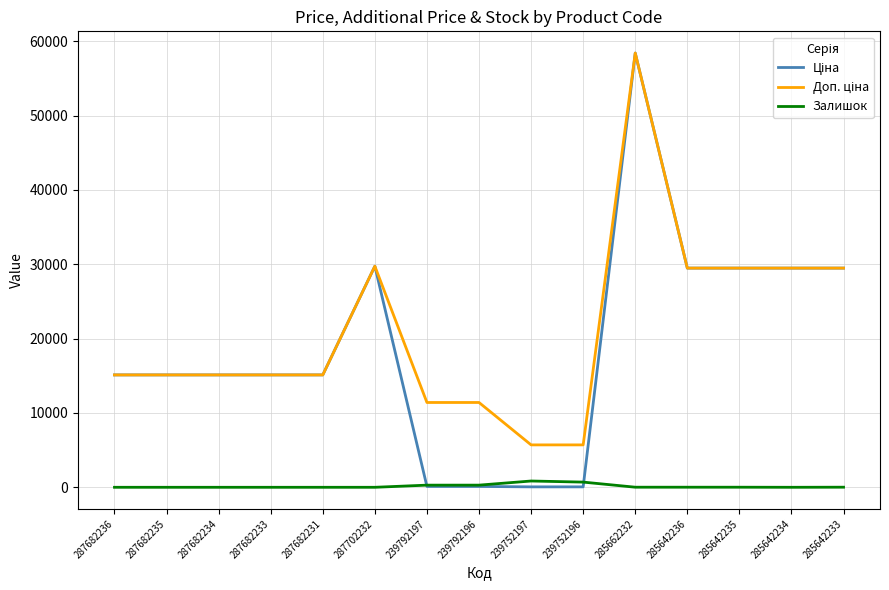

Which category has the highest value across all series?

285662232